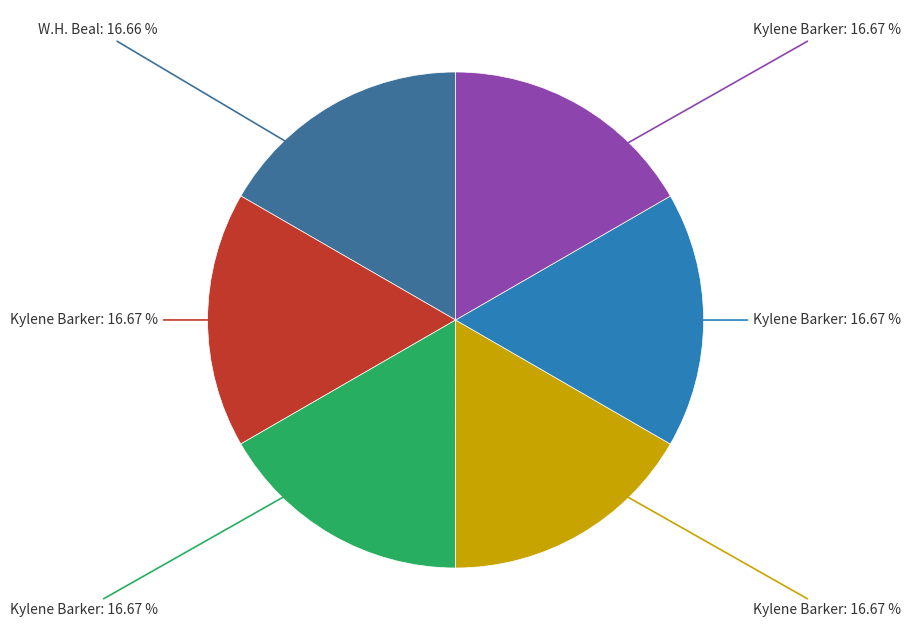

Is there any slice that represents more than half of the pie?

No